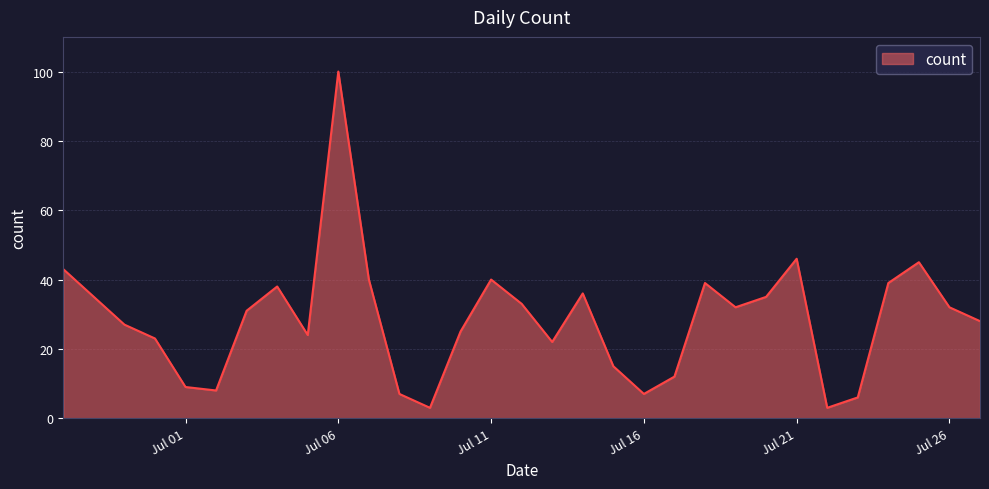

What is the maximum value shown in the chart?

100